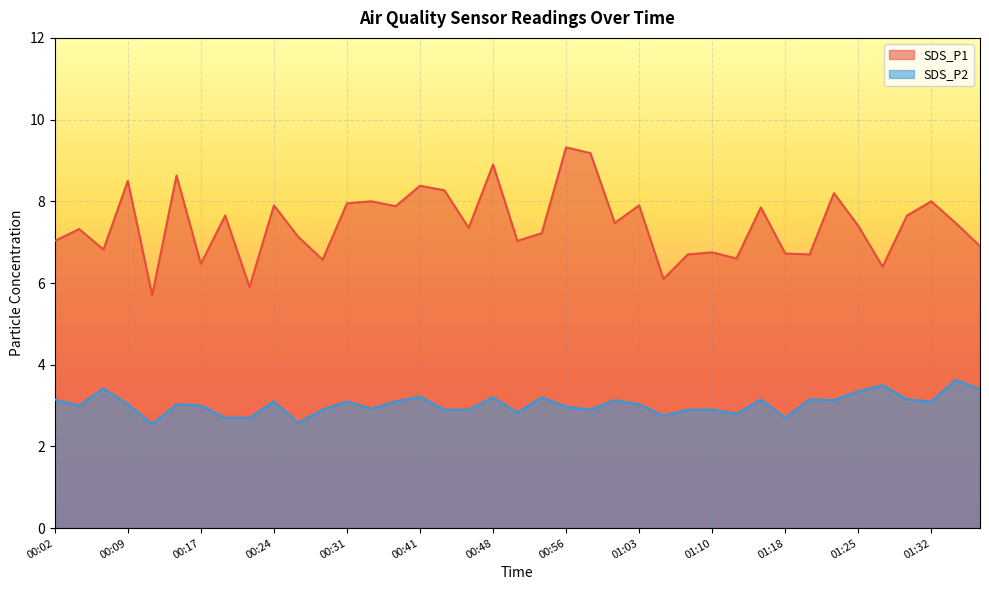

Reading left to right, what are all the values shown in this chart?

SDS_P1: 00:02=7.0	00:04=7.3	00:07=6.8	00:09=8.5	00:12=5.7	00:14=8.6	00:17=6.5	00:19=7.7	00:21=5.9	00:24=7.9	00:26=7.1	00:29=6.6	00:31=8.0	00:34=8.0	00:36=7.9	00:41=8.4	00:43=8.3	00:46=7.3	00:48=8.9	00:51=7.0	00:53=7.2	00:56=9.3	00:58=9.2	01:01=7.5	01:03=7.9	01:06=6.1	01:08=6.7	01:10=6.8	01:13=6.6	01:15=7.8	01:18=6.7	01:20=6.7	01:23=8.2	01:25=7.4	01:28=6.4	01:30=7.7	01:32=8.0	01:35=7.5	01:37=6.9
SDS_P2: 00:02=3.1	00:04=3.0	00:07=3.4	00:09=3.0	00:12=2.5	00:14=3.0	00:17=3.0	00:19=2.7	00:21=2.7	00:24=3.1	00:26=2.6	00:29=2.9	00:31=3.1	00:34=2.9	00:36=3.1	00:41=3.2	00:43=2.9	00:46=2.9	00:48=3.2	00:51=2.8	00:53=3.2	00:56=3.0	00:58=2.9	01:01=3.1	01:03=3.0	01:06=2.8	01:08=2.9	01:10=2.9	01:13=2.8	01:15=3.1	01:18=2.7	01:20=3.1	01:23=3.1	01:25=3.4	01:28=3.5	01:30=3.1	01:32=3.1	01:35=3.6	01:37=3.4